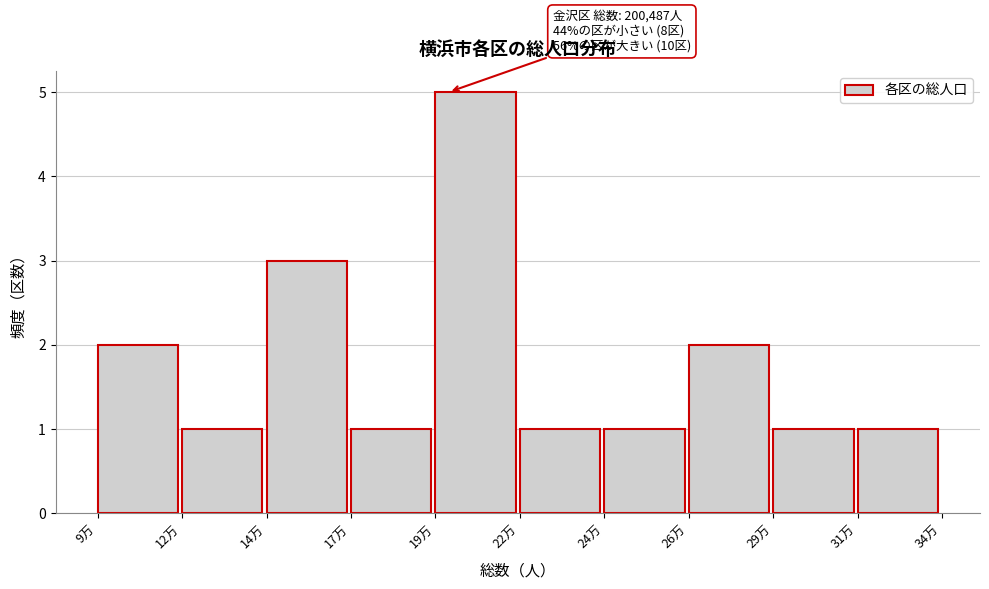

Reading left to right, list all the values displayed in this chart.

2	1	3	1	5	1	1	2	1	1